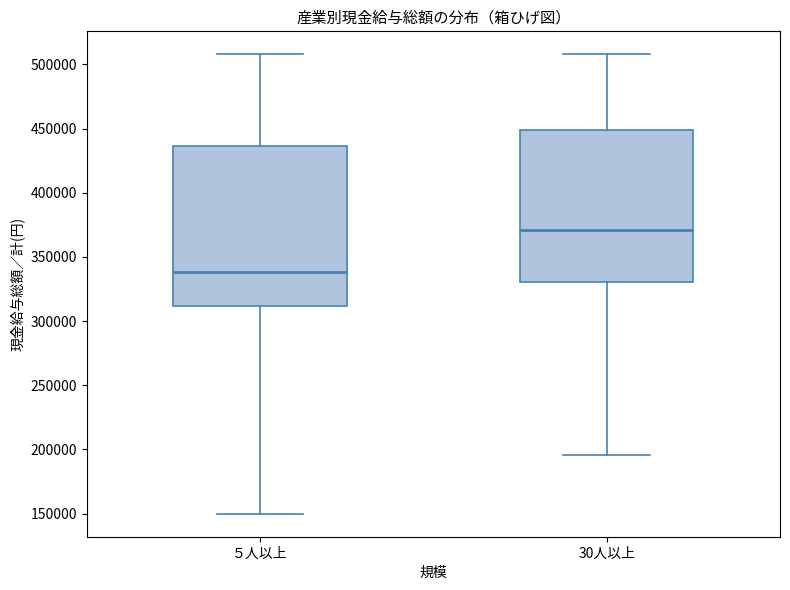

Comparing the boxes themselves (not the whiskers), which one is the tallest?

５人以上